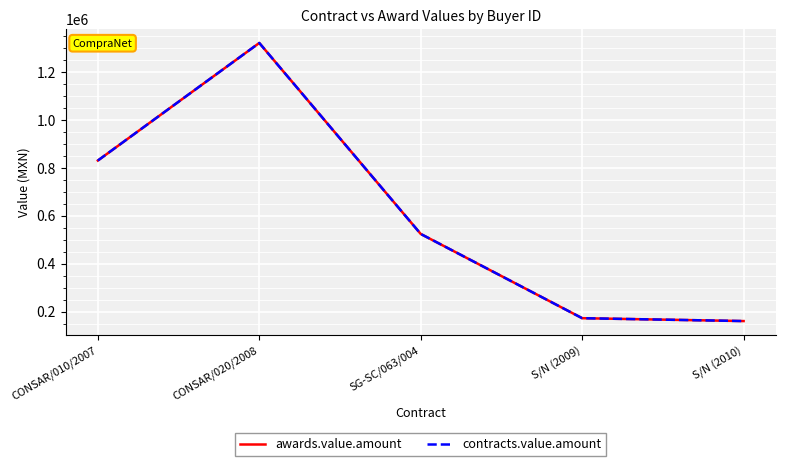

At which category is the sum across all series the highest?

CONSAR/020/2008